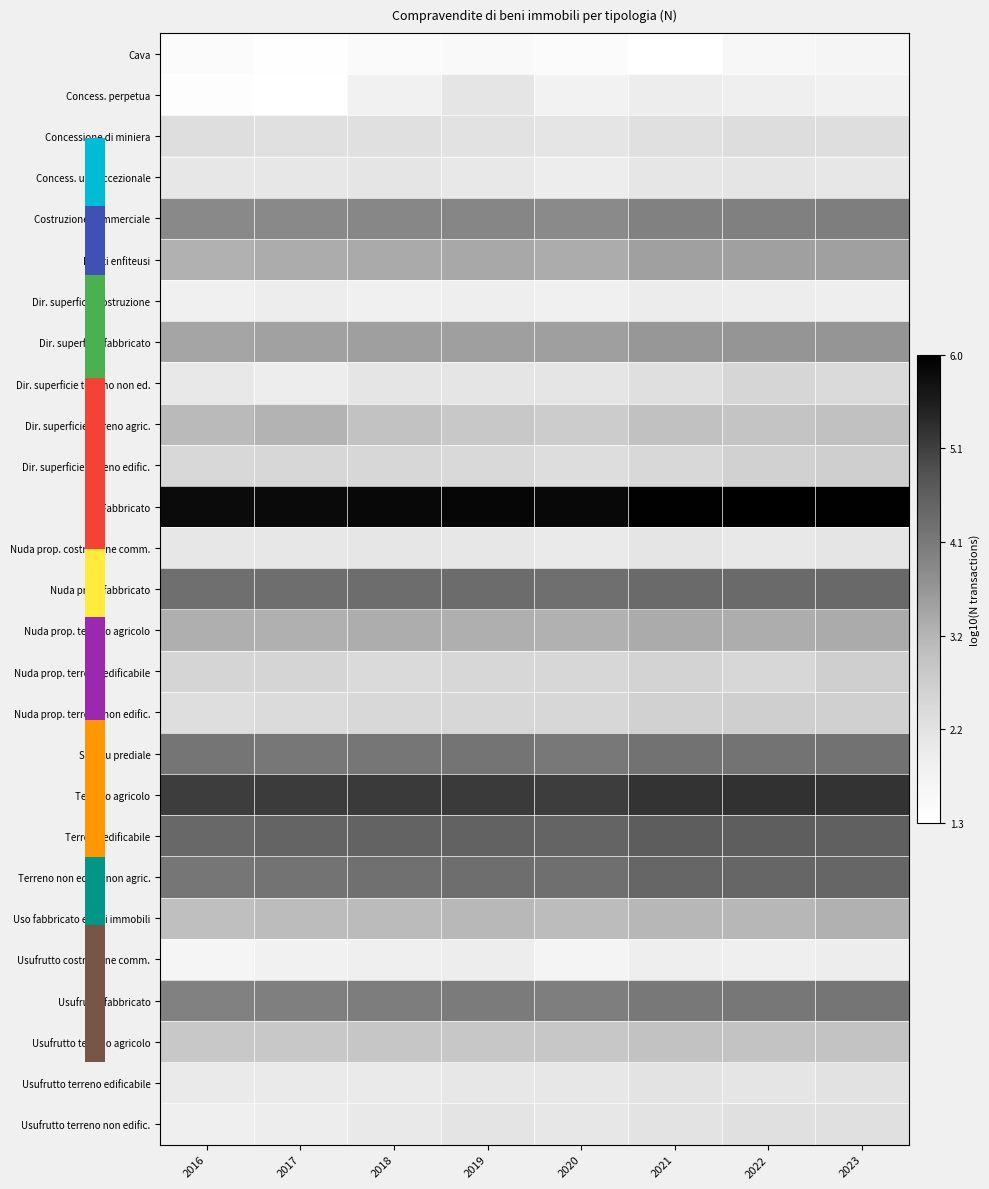

At 2019, list the series in order from largest to smallest.

Fabbricato, Terreno agricolo, Terreno edificabile, Nuda prop. fabbricato, Terreno non edific. non agric., Servitu prediale, Usufrutto fabbricato, Costruzione commerciale, Dir. superficie fabbricato, Diritti enfiteusi, Nuda prop. terreno agricolo, Uso fabbricato e altri immobili, Usufrutto terreno agricolo, Dir. superficie terreno agric., Nuda prop. terreno non edific., Nuda prop. terreno edificabile, Dir. superficie terreno edific., Concessione di miniera, Usufrutto terreno non edific., Dir. superficie terreno non ed., Concess. perpetua, Usufrutto terreno edificabile, Nuda prop. costruzione comm., Concess. uso eccezionale, Usufrutto costruzione comm., Dir. superficie costruzione, Cava